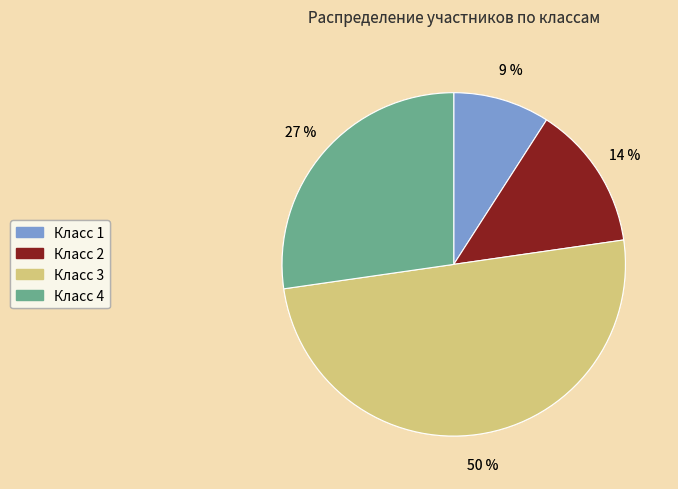

Between Класс 3 and Класс 4, which is larger?

Класс 3